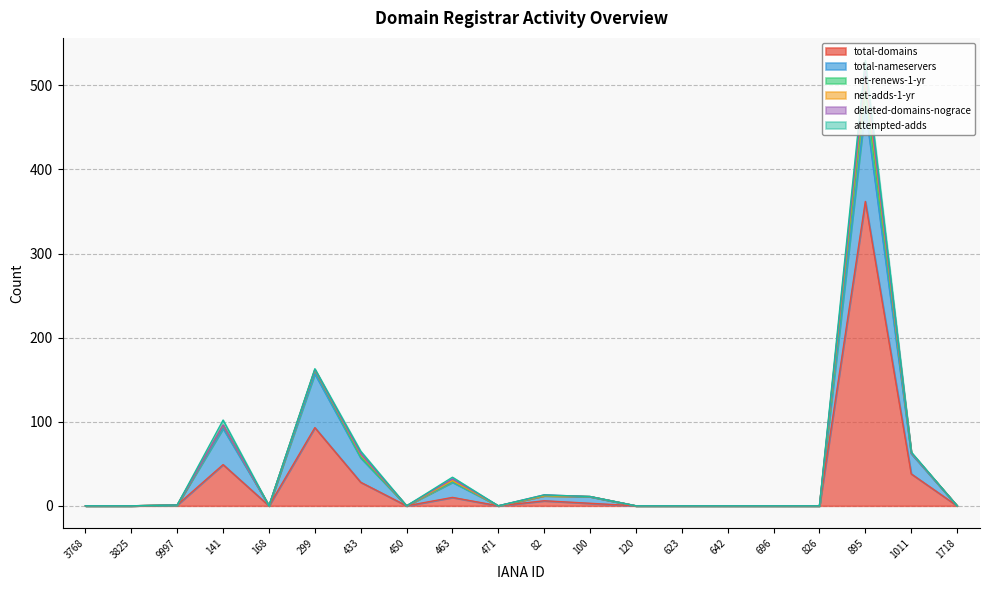

Reading left to right, what are all the values shown in this chart?

total-domains: 0	0	1	49	0	93	28	0	10	0	6	3	0	0	0	0	0	362	38	0
total-nameservers: 0	0	0	43	0	64	29	0	18	0	6	8	0	0	0	0	0	112	24	0
net-renews-1-yr: 0	0	0	3	0	4	1	0	1	0	0	0	0	0	0	0	0	23	1	0
net-adds-1-yr: 0	0	0	1	0	1	3	0	1	0	0	0	0	0	0	0	0	13	0	0
deleted-domains-nograce: 0	0	0	0	0	0	1	0	2	0	1	0	0	0	0	0	0	7	0	0
attempted-adds: 0	0	0	6	0	1	3	0	2	0	0	0	0	0	0	0	0	13	1	0